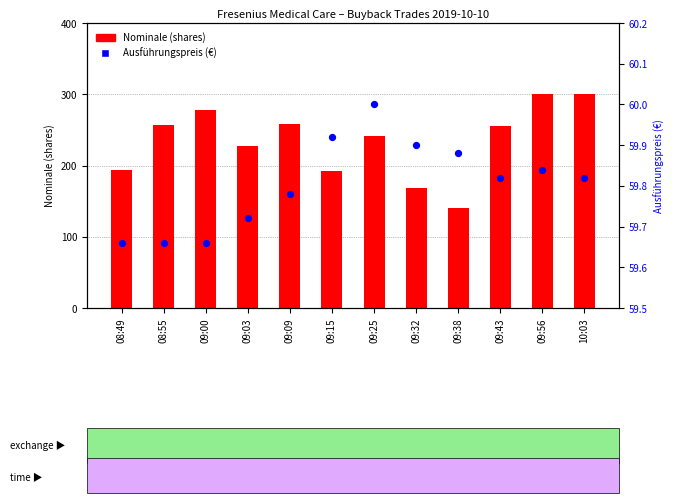

Is the value of Ausführungspreis at 09:43 greater than the value of Nominale at 09:38?

No